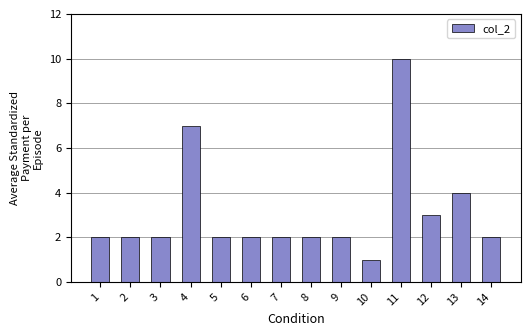

What is the difference between the values at 14 and 11?

8